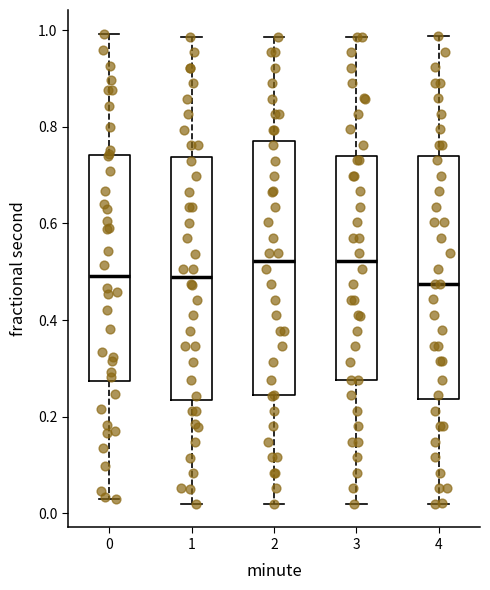

Reading left to right, read every box against the y-axis: the position of its median line, the range the box covers, and the ends of its whiskers. The values are not printed on the chart, so give them approximately, as read against the axis.

0: median 0.50, box 0.28 to 0.74, whiskers 0.02 to 1.00
1: median 0.48, box 0.24 to 0.74, whiskers 0.02 to 0.98
2: median 0.52, box 0.24 to 0.78, whiskers 0.02 to 0.98
3: median 0.52, box 0.28 to 0.74, whiskers 0.02 to 0.98
4: median 0.48, box 0.24 to 0.74, whiskers 0.02 to 0.98